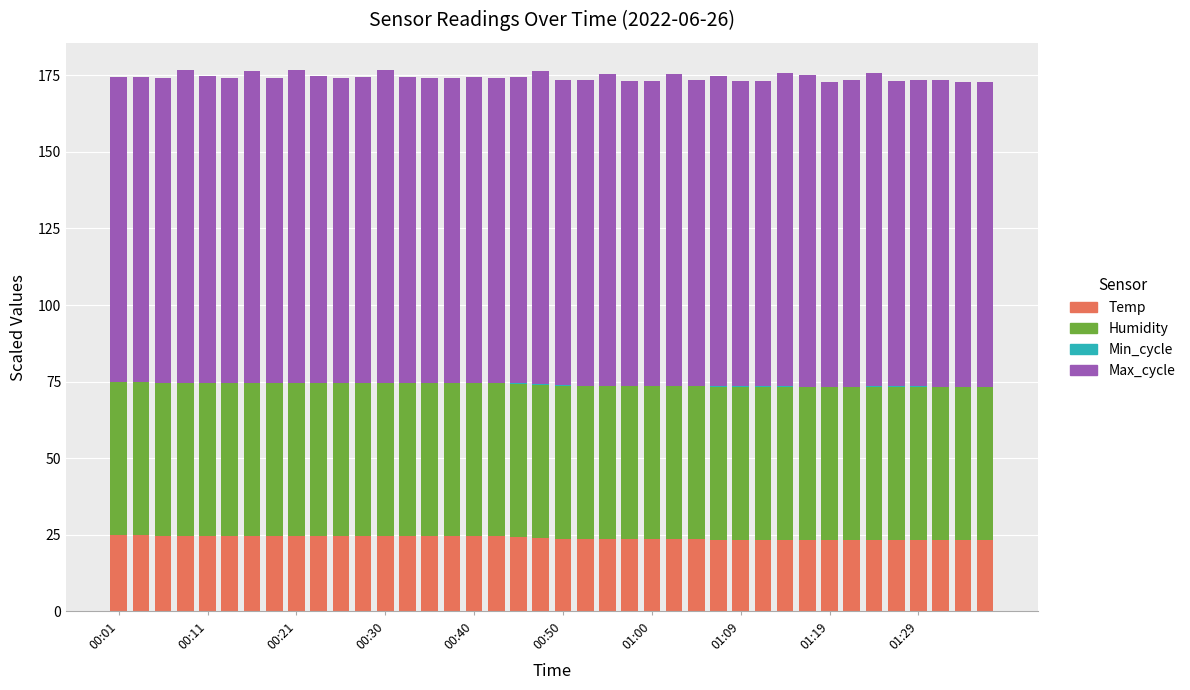

How many data points does each series have?

40